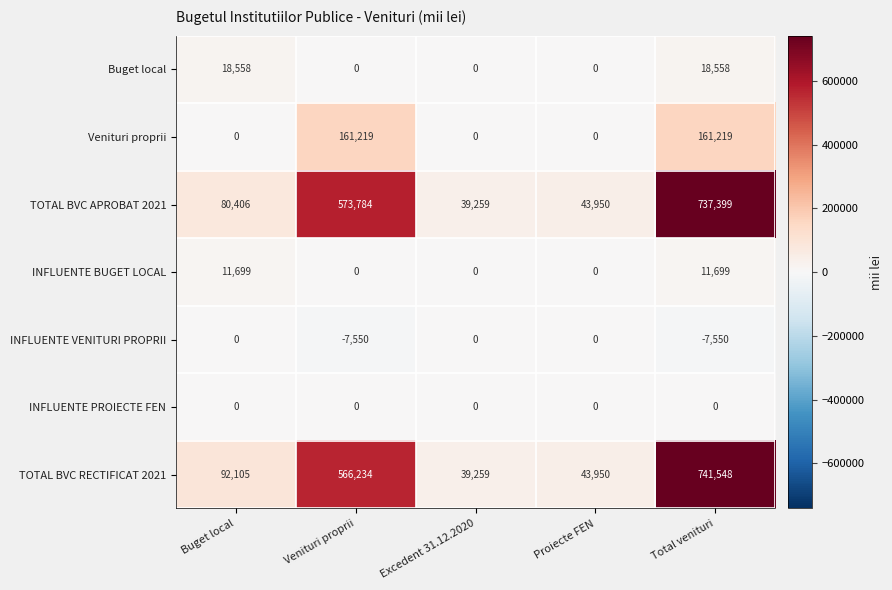

Is the value of INFLUENTE BUGET LOCAL at Buget local greater than the value of INFLUENTE VENITURI PROPRII at Buget local?

Yes